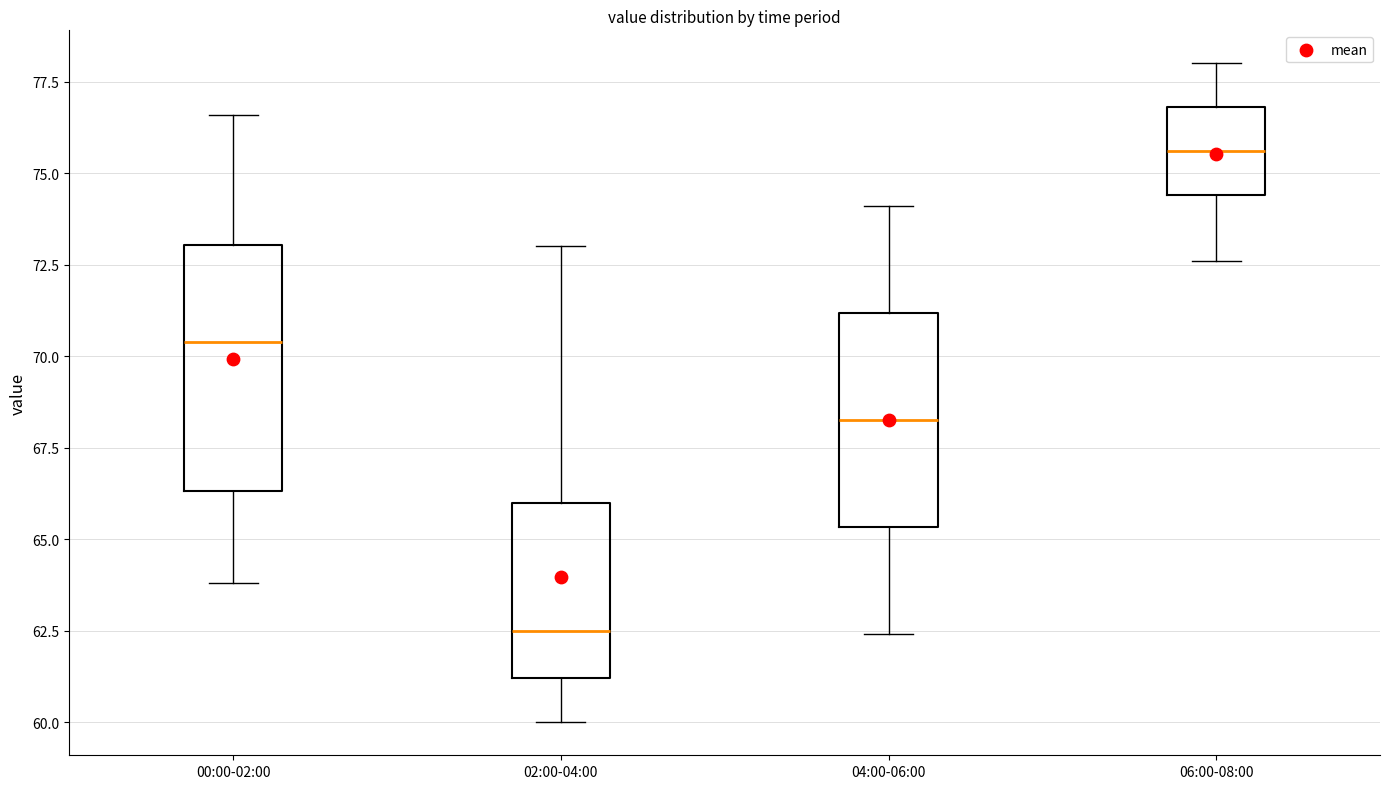

Which box is the tallest, from its lower edge to its upper edge?

00:00-02:00